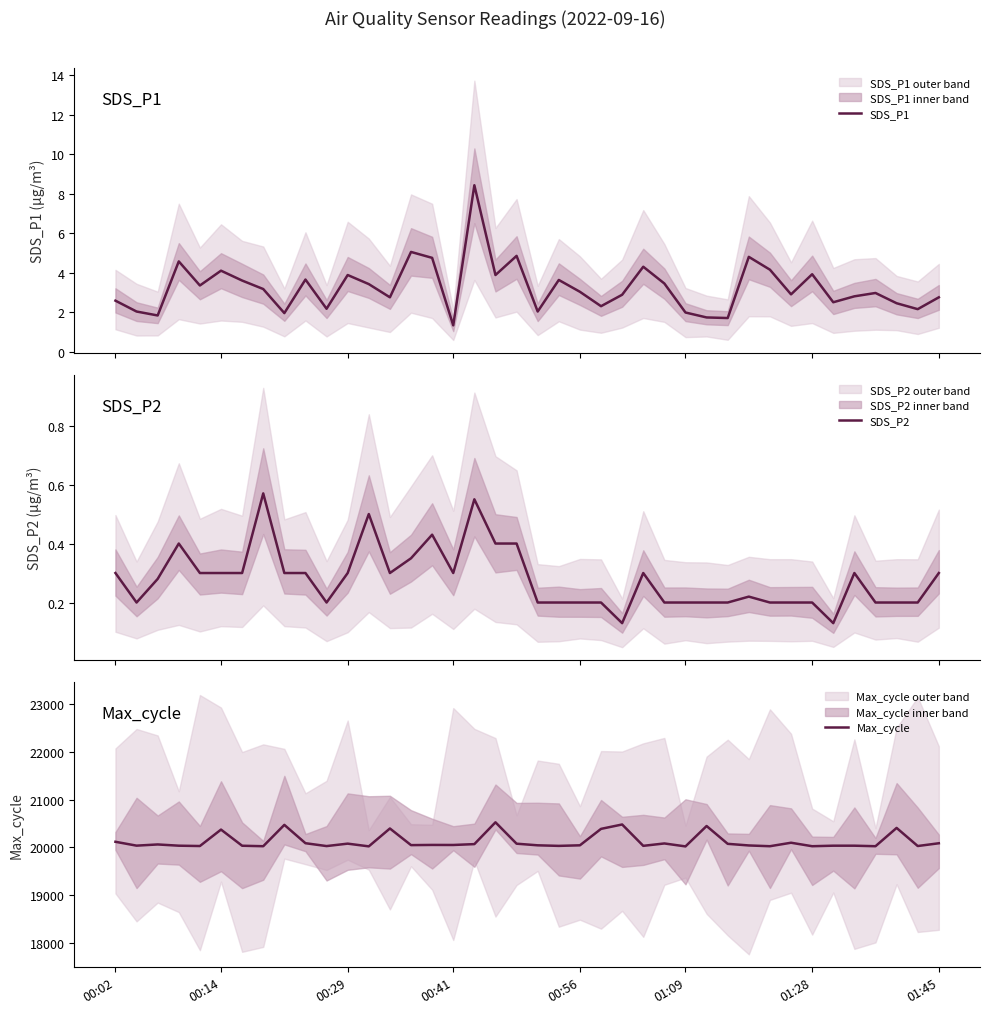

Rank the series at 01:45 from lowest to highest value.

SDS_P2, SDS_P1, Max_cycle